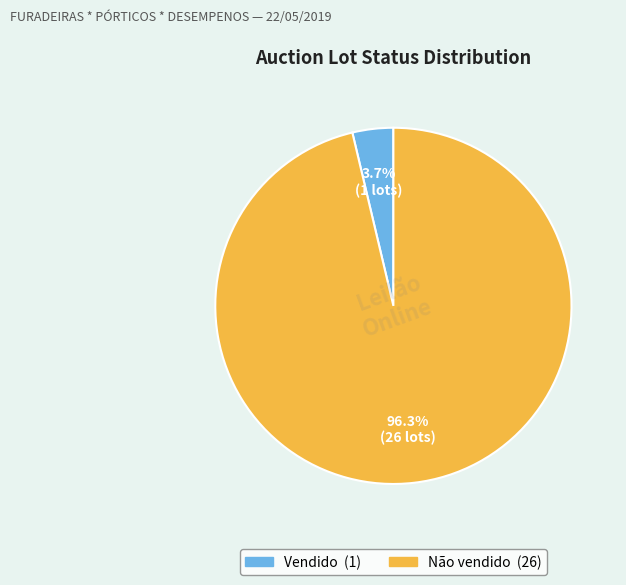

To the nearest percent, what portion does Vendido represent?

4%